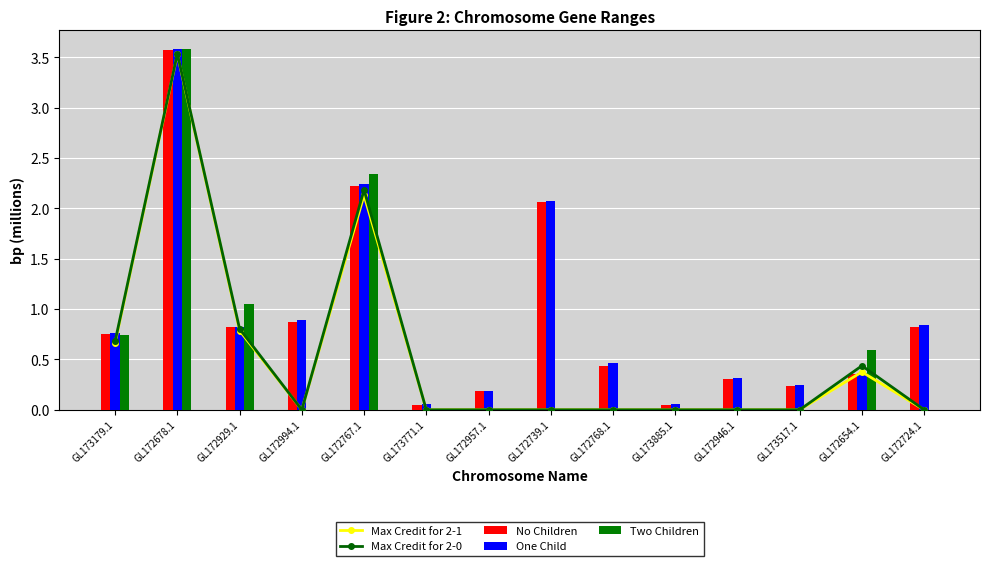

Which has a higher value, GL173517.1 or GL173885.1?

GL173517.1